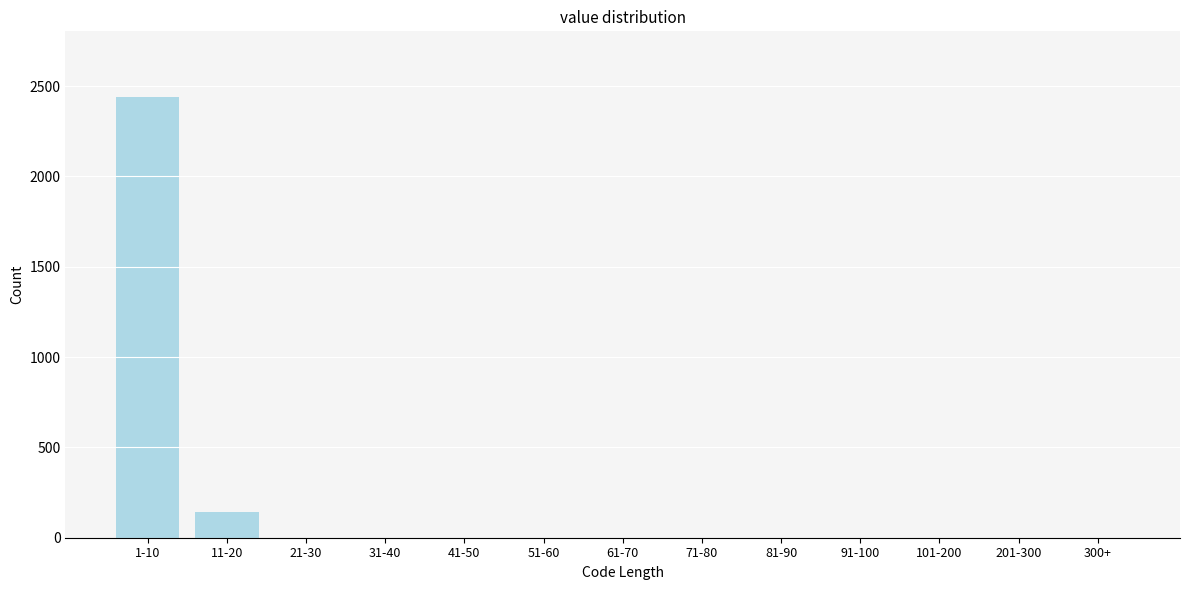

Reading left to right, extract all data points from this chart.

1-10=2437	11-20=140	21-30=0	31-40=0	41-50=0	51-60=0	61-70=0	71-80=0	81-90=0	91-100=0	101-200=0	201-300=0	300+=0